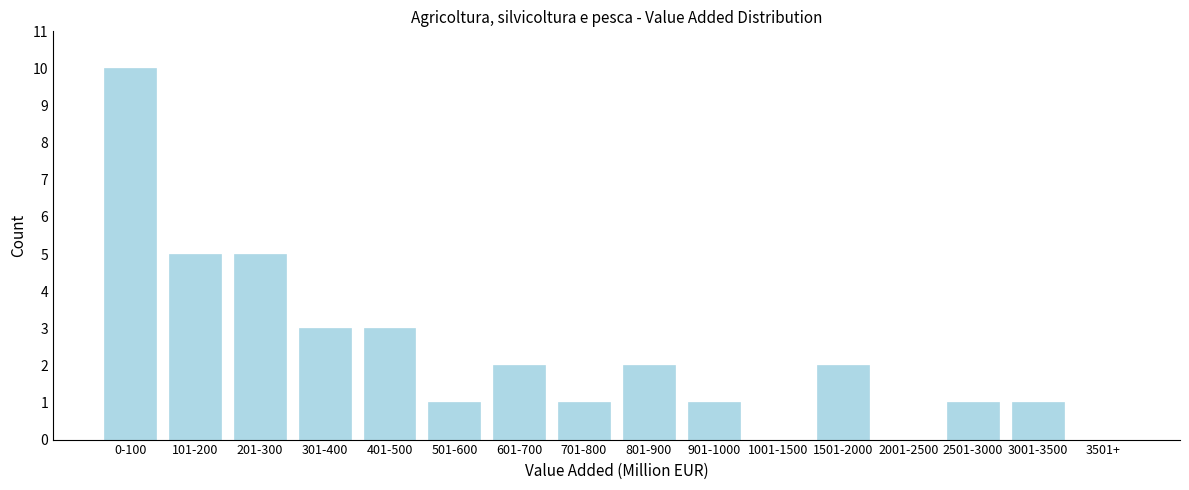

Reading left to right, list all the values displayed in this chart.

0-100=10	101-200=5	201-300=5	301-400=3	401-500=3	501-600=1	601-700=2	701-800=1	801-900=2	901-1000=1	1001-1500=0	1501-2000=2	2001-2500=0	2501-3000=1	3001-3500=1	3501+=0